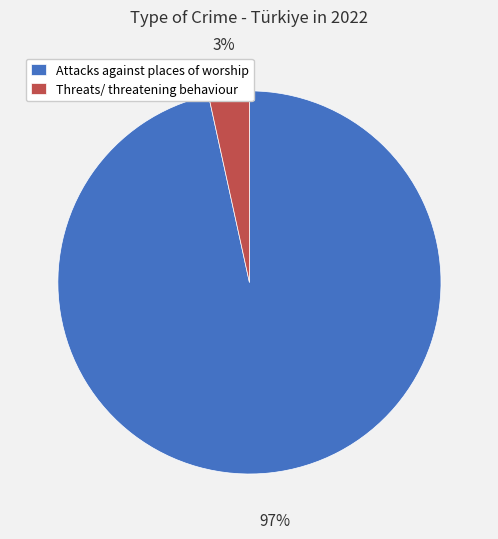

The Attacks against places of worship slice represents 84% of the pie. True or false?

False